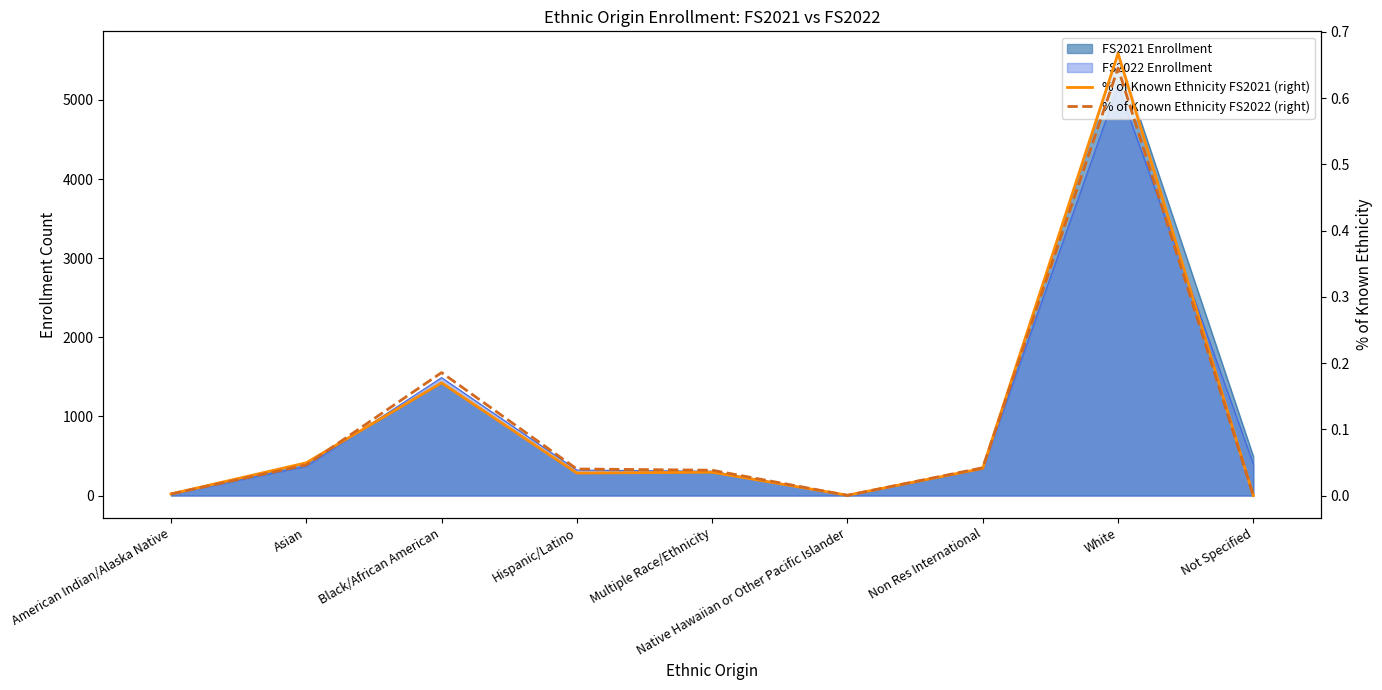

After their last crossing, which series has the higher values: % of Known Ethnicity FS2021 (right) or % of Known Ethnicity FS2022 (right)?

% of Known Ethnicity FS2021 (right)